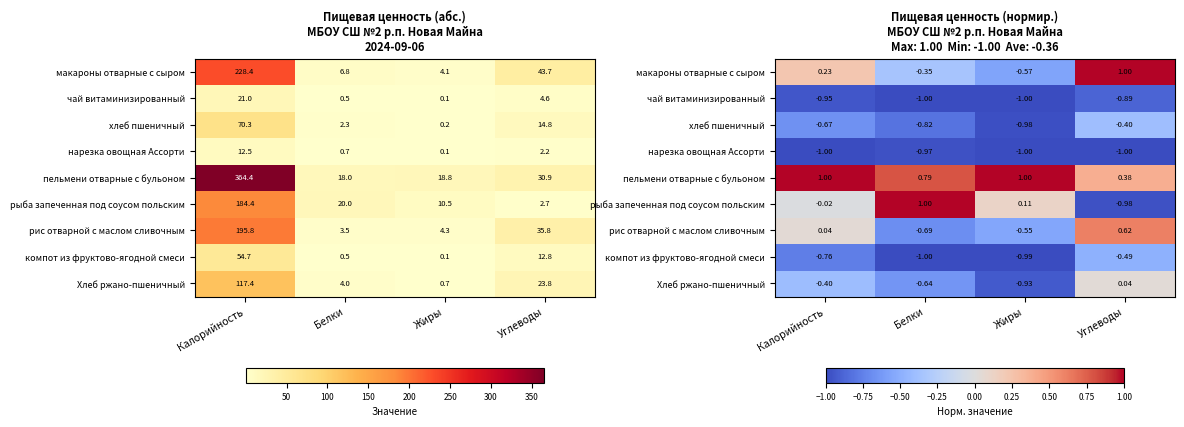

Between Калорийность and Углеводы, which is larger?

Углеводы